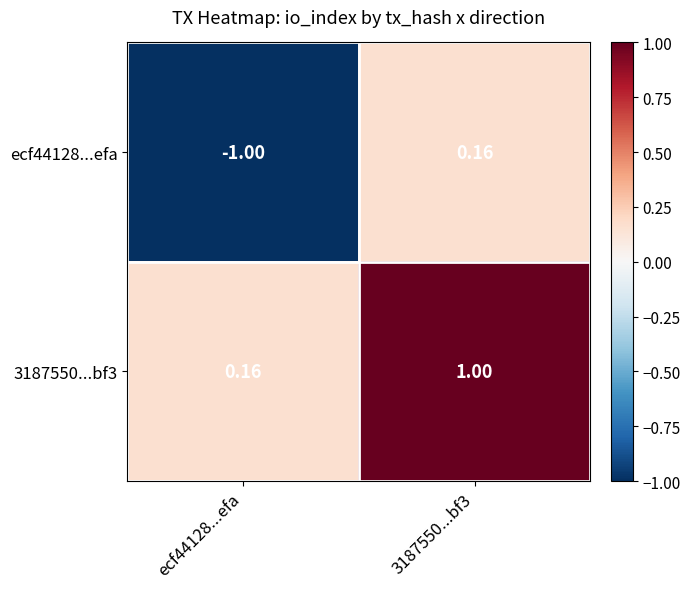

At how many categories does at least one series exceed 0?

2